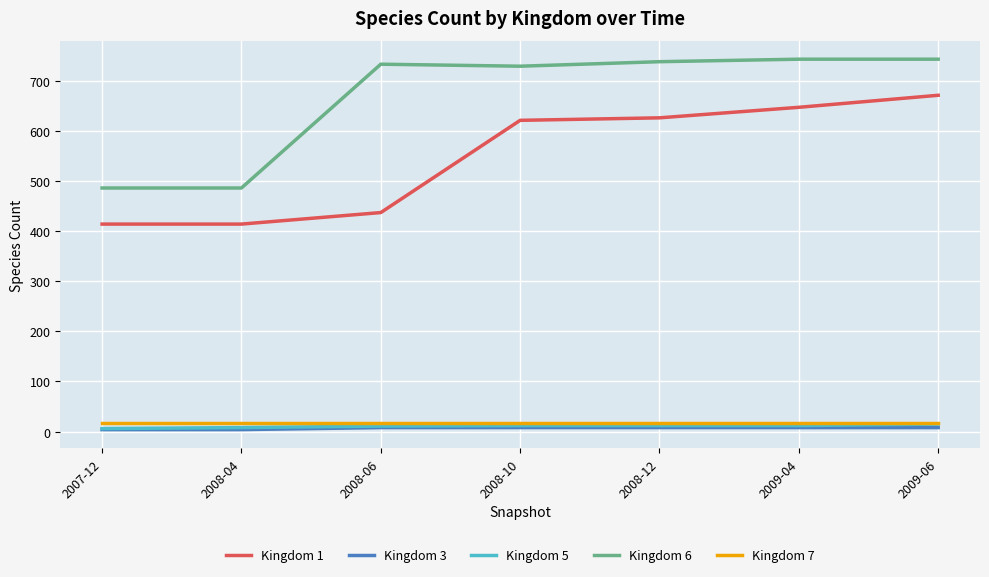

How many lines are shown in the chart?

5